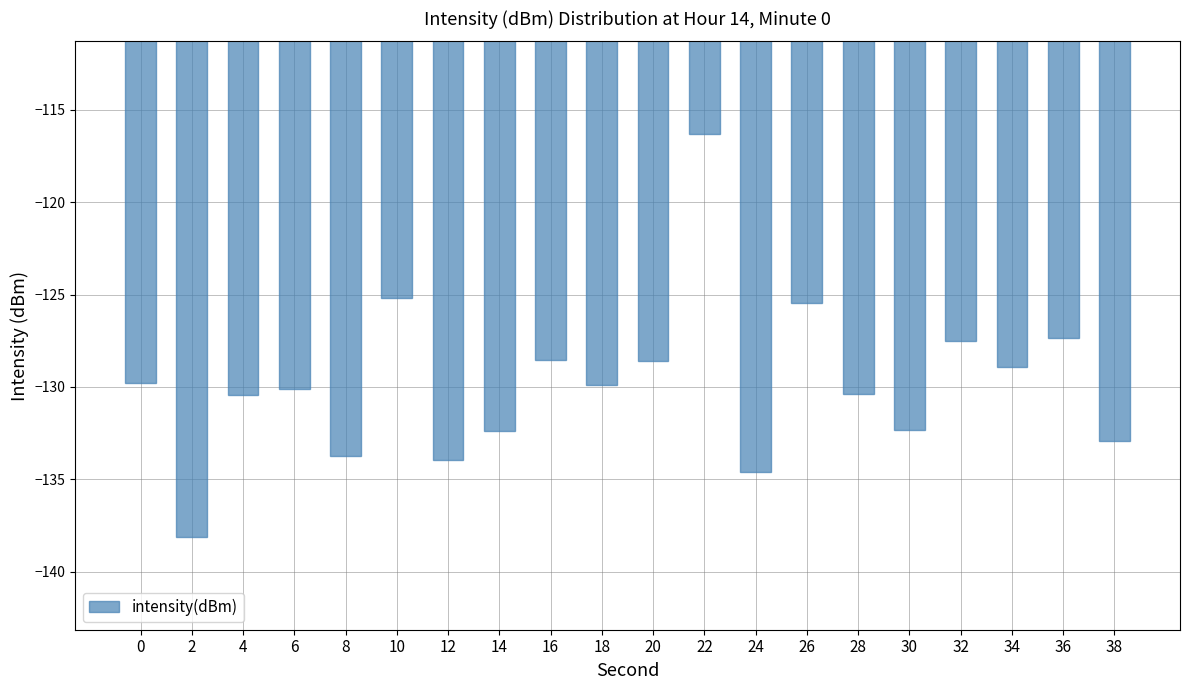

What is the average value?

-129.8